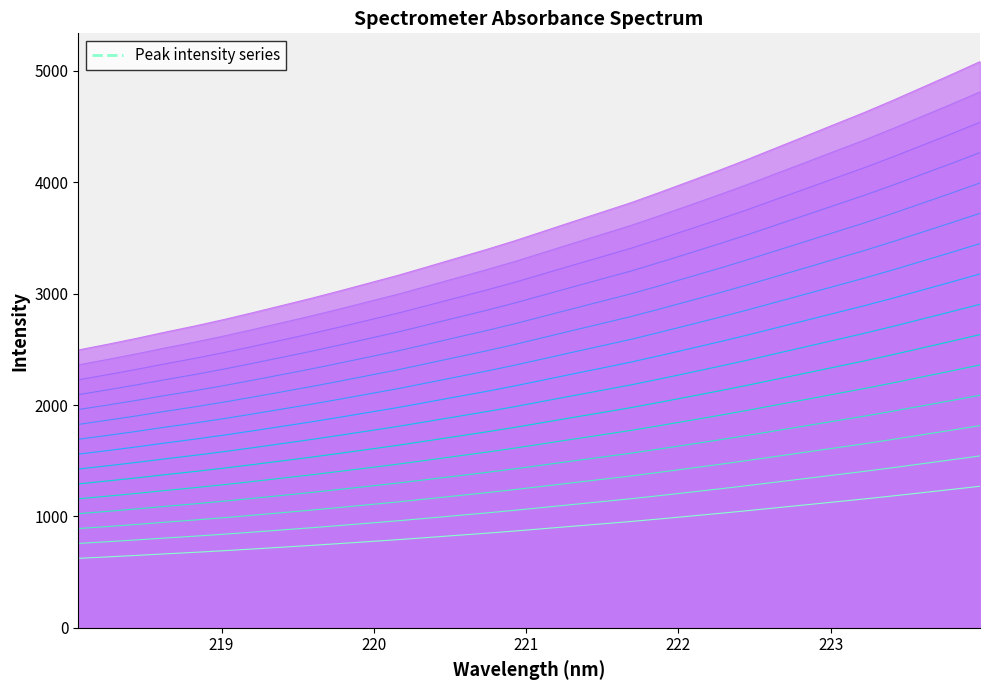

List the labels in order of value, smallest first.

218.0596, 218.2508, 218.442, 218.6332, 218.8244, 219.0156, 219.2067, 219.3979, 219.589, 219.7801, 219.9712, 220.1623, 220.3533, 220.5444, 220.7354, 220.9264, 221.1174, 221.3083, 221.4993, 221.6902, 221.8812, 222.0721, 222.263, 222.4538, 222.6447, 222.8355, 223.0264, 223.2172, 223.408, 223.5987, 223.7895, 223.9802